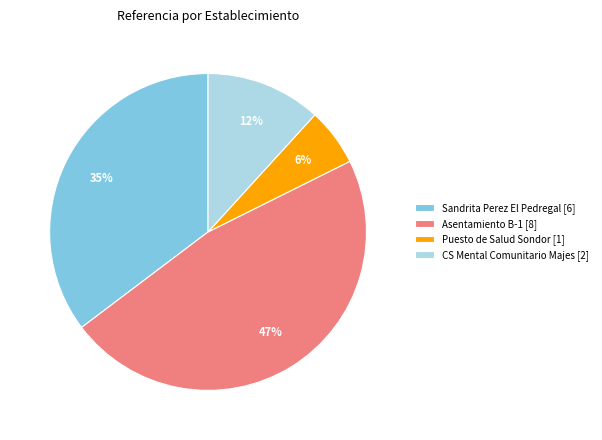

Do CS Mental Comunitario Majes [2] and Sandrita Perez El Pedregal [6] together represent more than half of the pie?

No